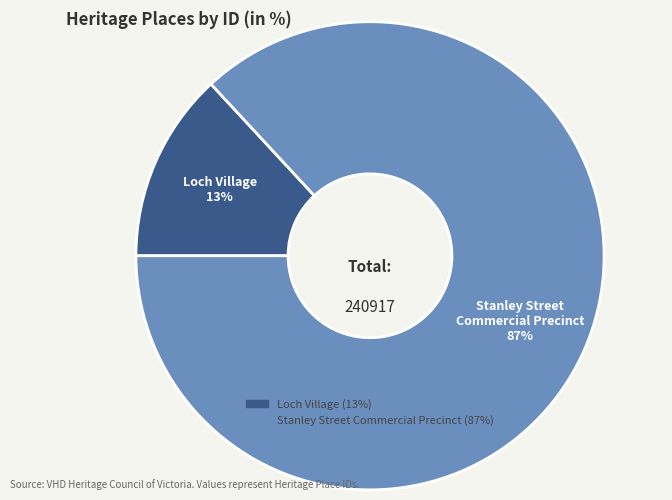

Rank the categories by value from lowest to highest.

Loch Village, Stanley Street Commercial Precinct